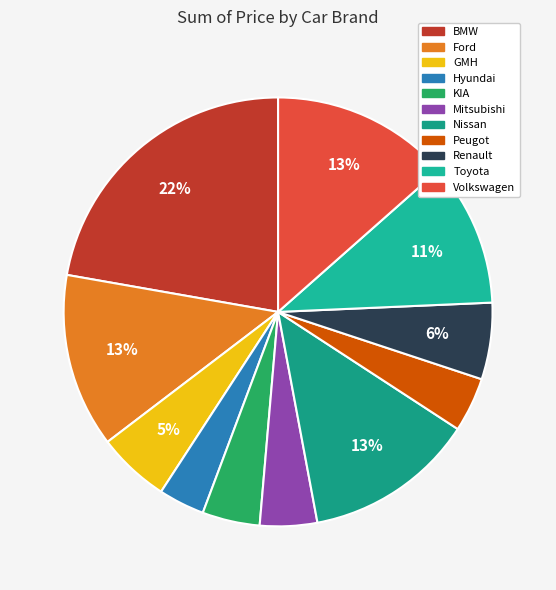

The KIA slice represents 1% of the pie. True or false?

False